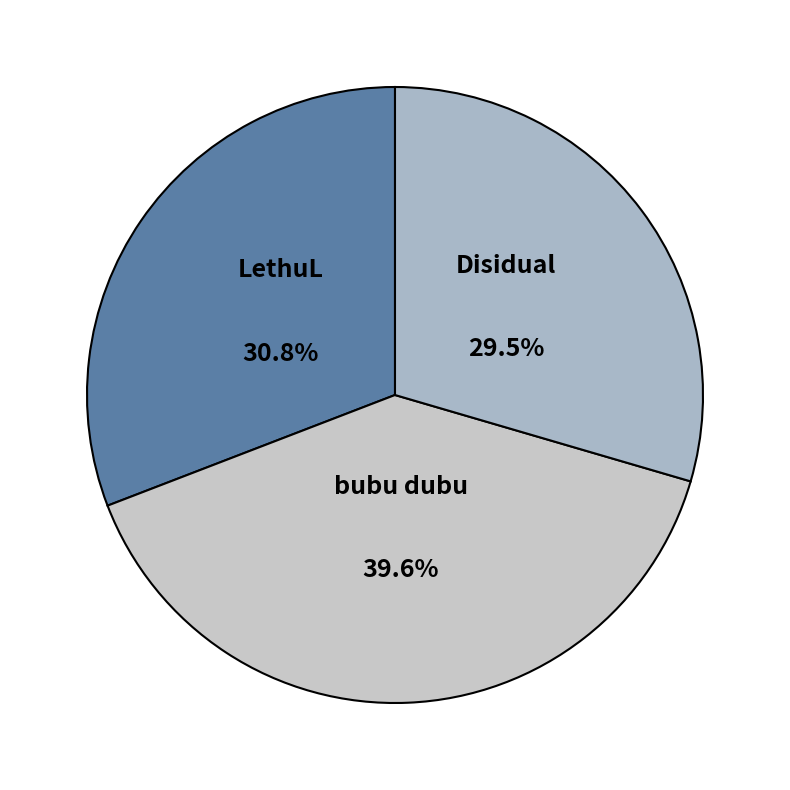

Combined, what portion of the pie is Disidual and bubu dubu?

69.2%